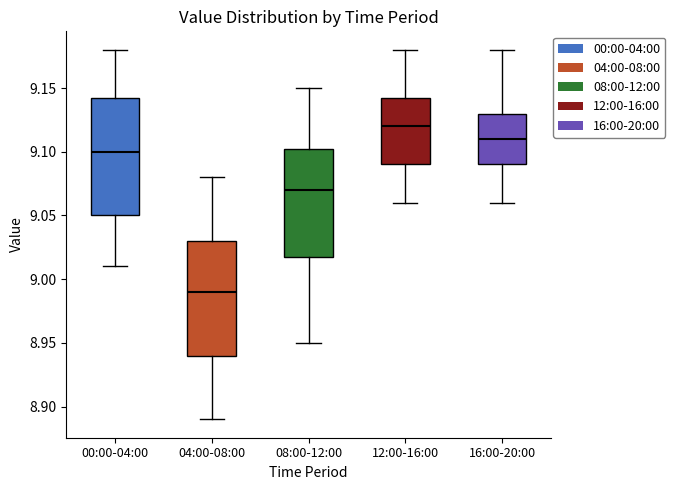

Where does the lower whisker of the box for 00:00-04:00 end on the y-axis? The values are not printed on the chart, so give them approximately, as read against the axis.

9.010